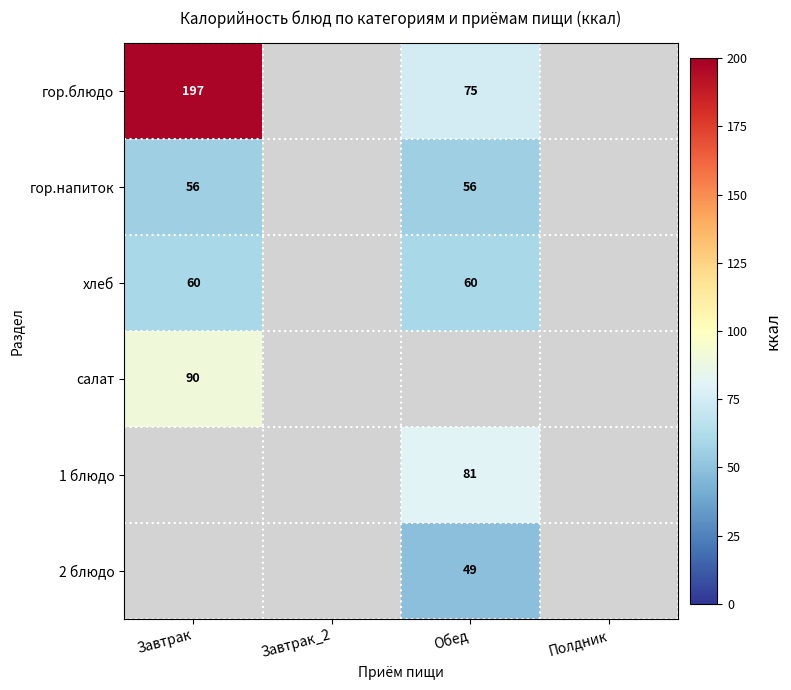

True or false: 1 блюдо has a value of 81 at Обед.

True